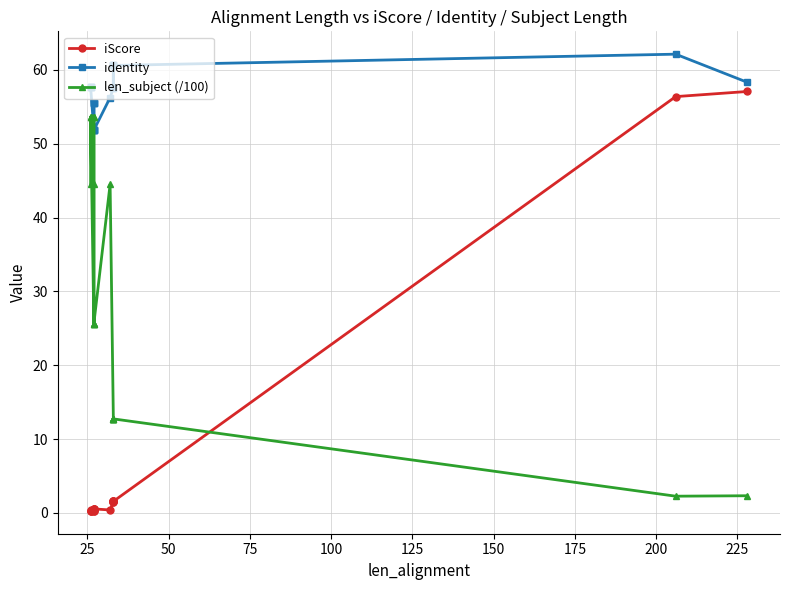

What is the value of the iScore point at the 8th from the left?

0.3